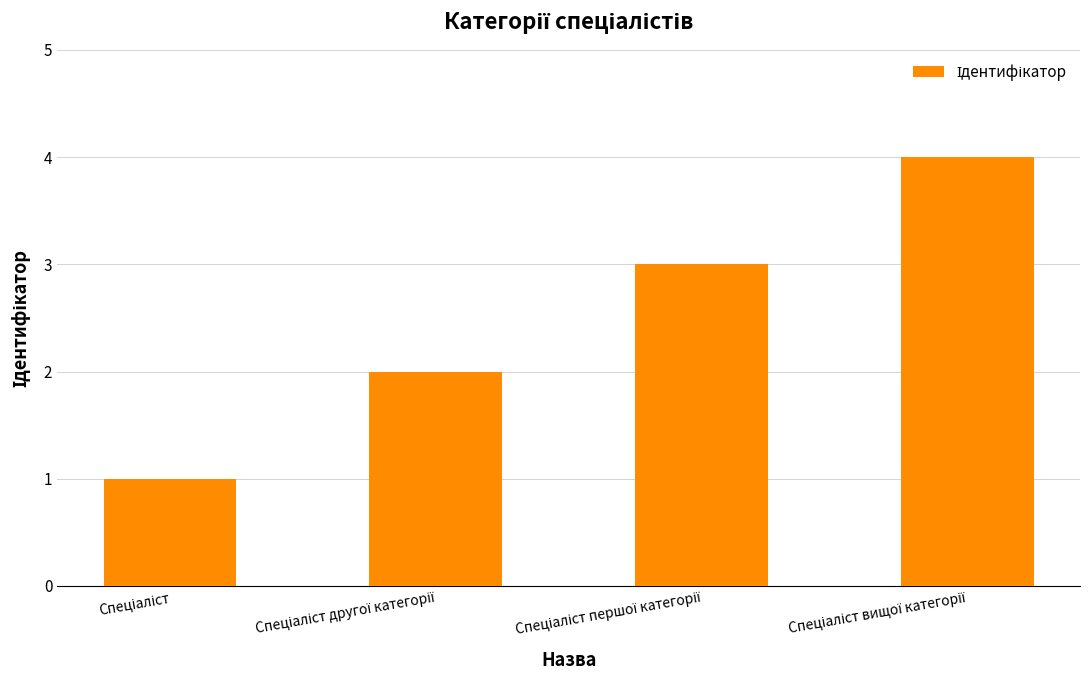

What is the sum of all values?

10